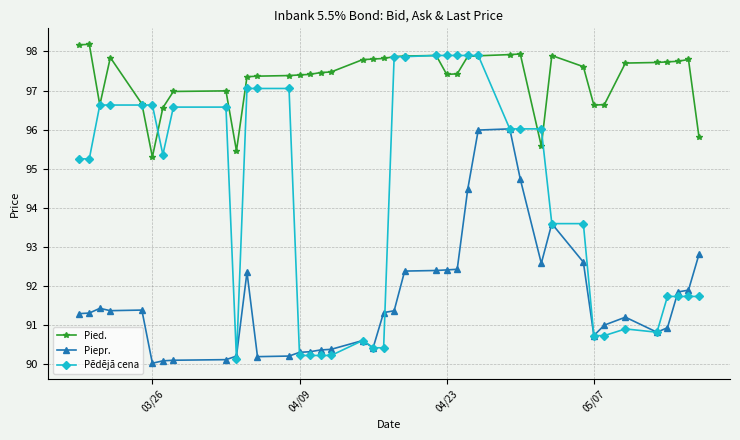

List the series in order of their overall mean, lowest first.

Piepr., Pēdējā cena, Pied.